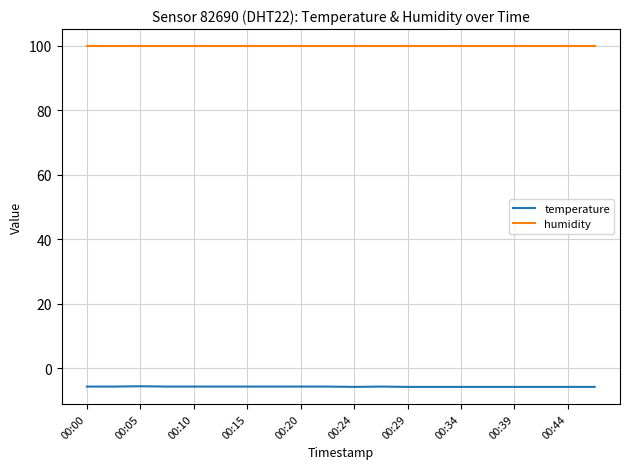

What is the minimum value shown in the chart?

-5.8